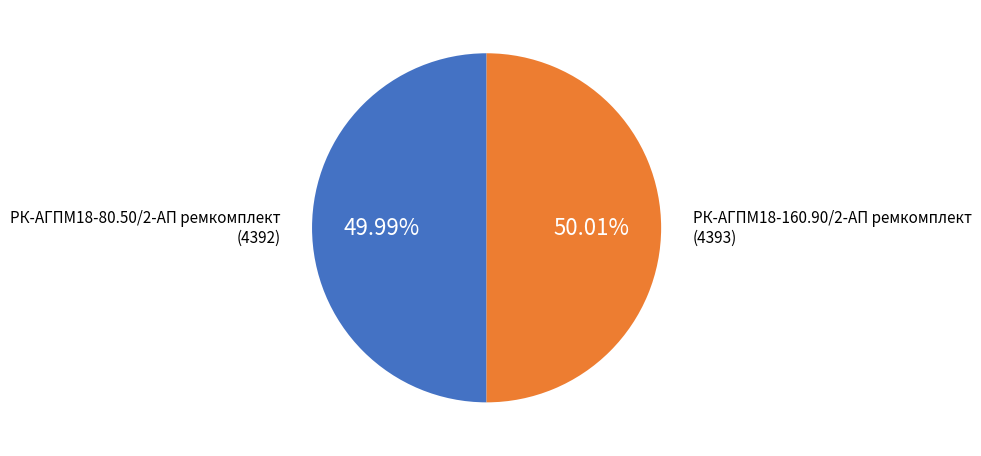

Is there a majority slice in this chart?

Yes